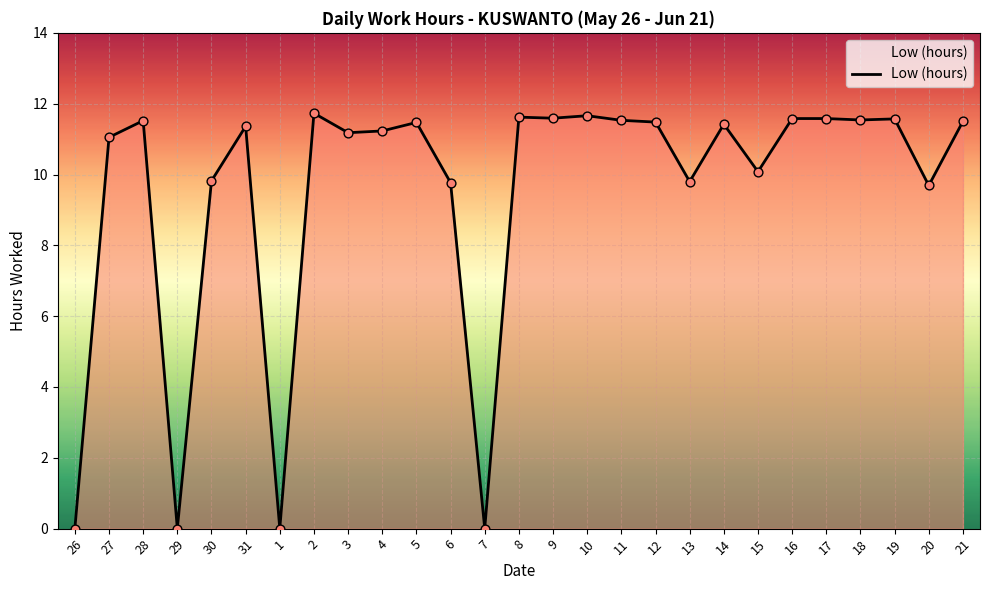

Between 18 and 30, which is larger?

18